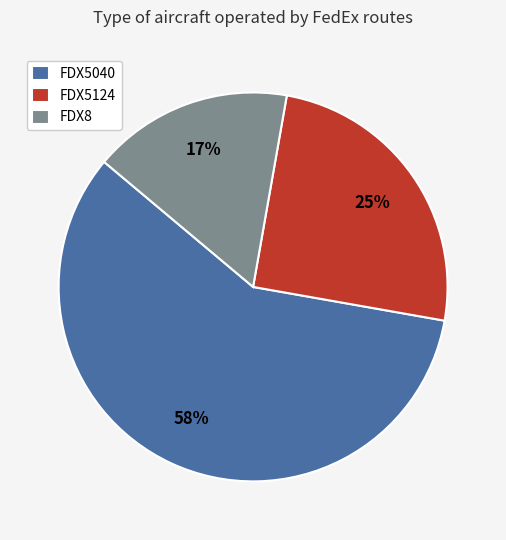

Which has a higher value, FDX5124 or FDX5040?

FDX5040